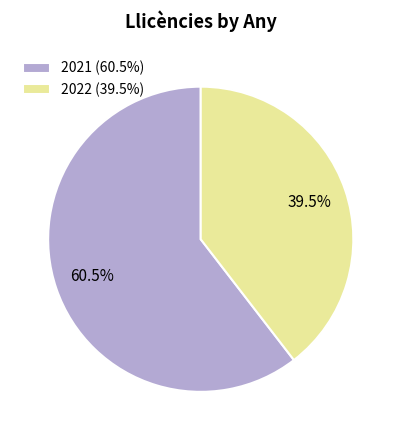

Which slice is the largest?

2021